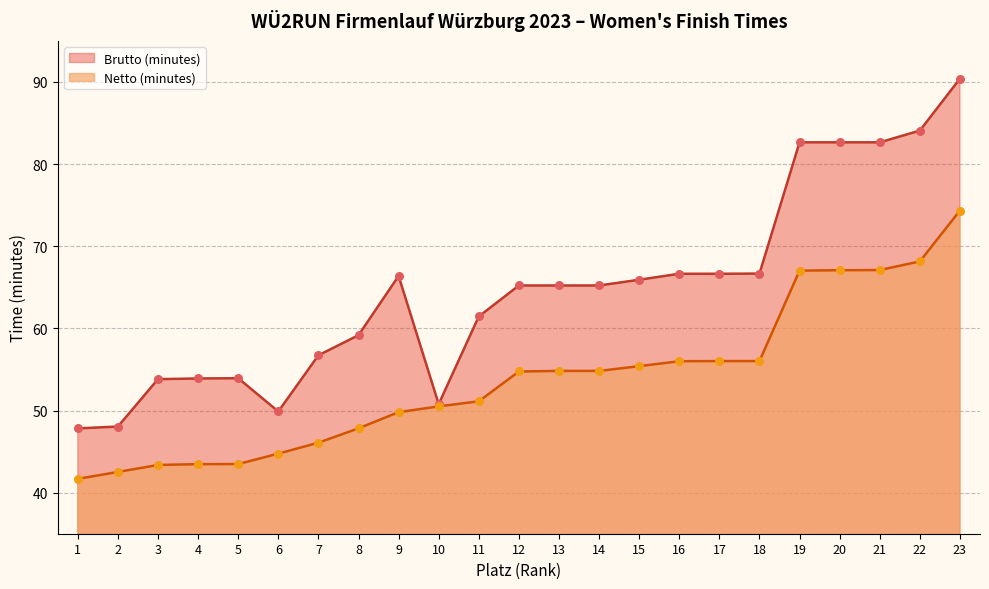

Which series has the largest total across all categories?

Brutto (minutes)